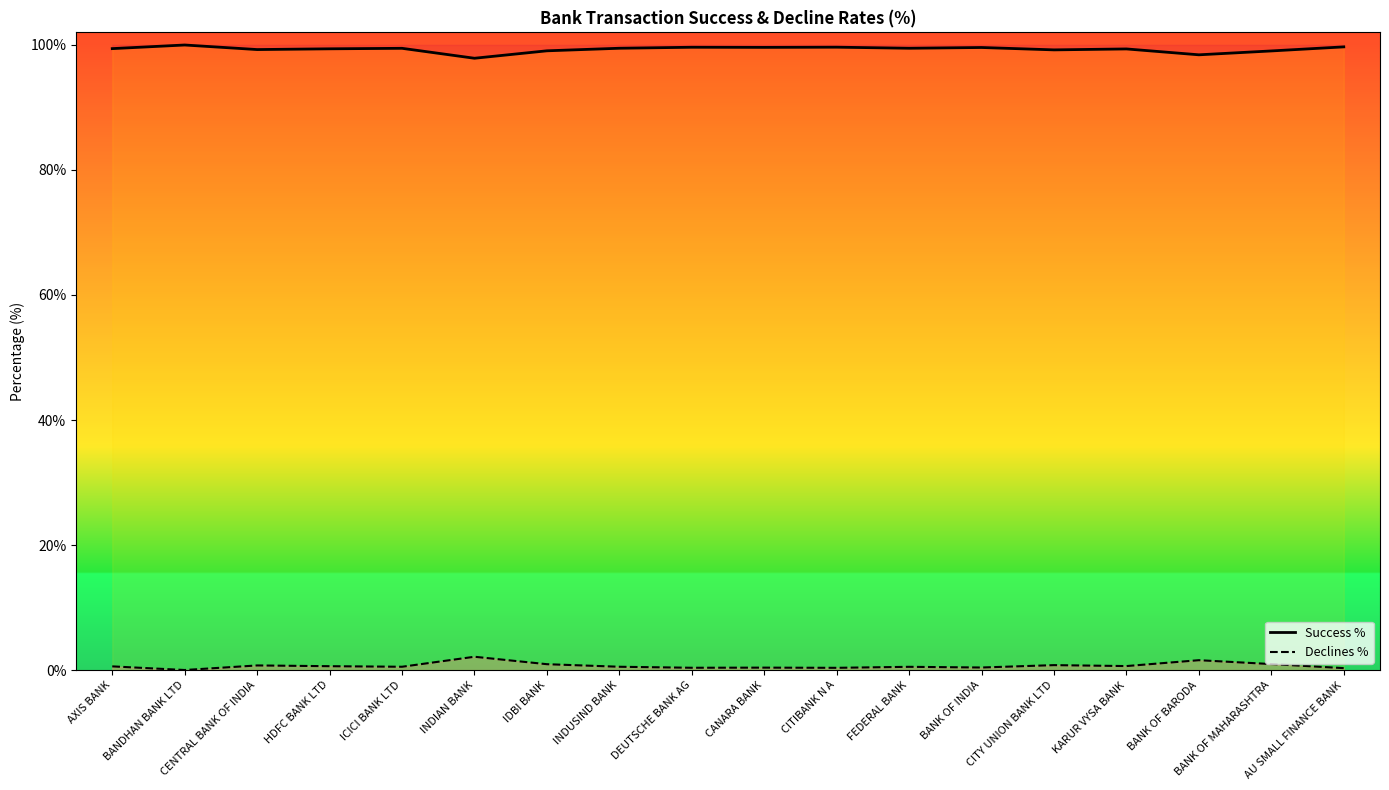

What is the sum of the Declines % values at HDFC BANK LTD and AXIS BANK?

1.2